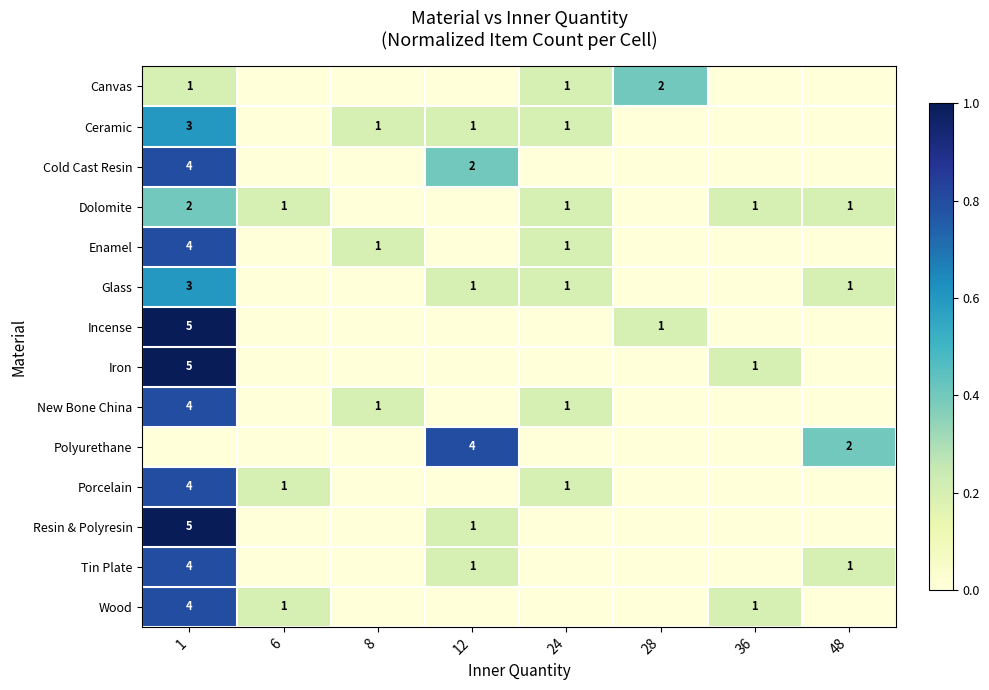

What is the difference between the Wood values at 1 and 36?

3